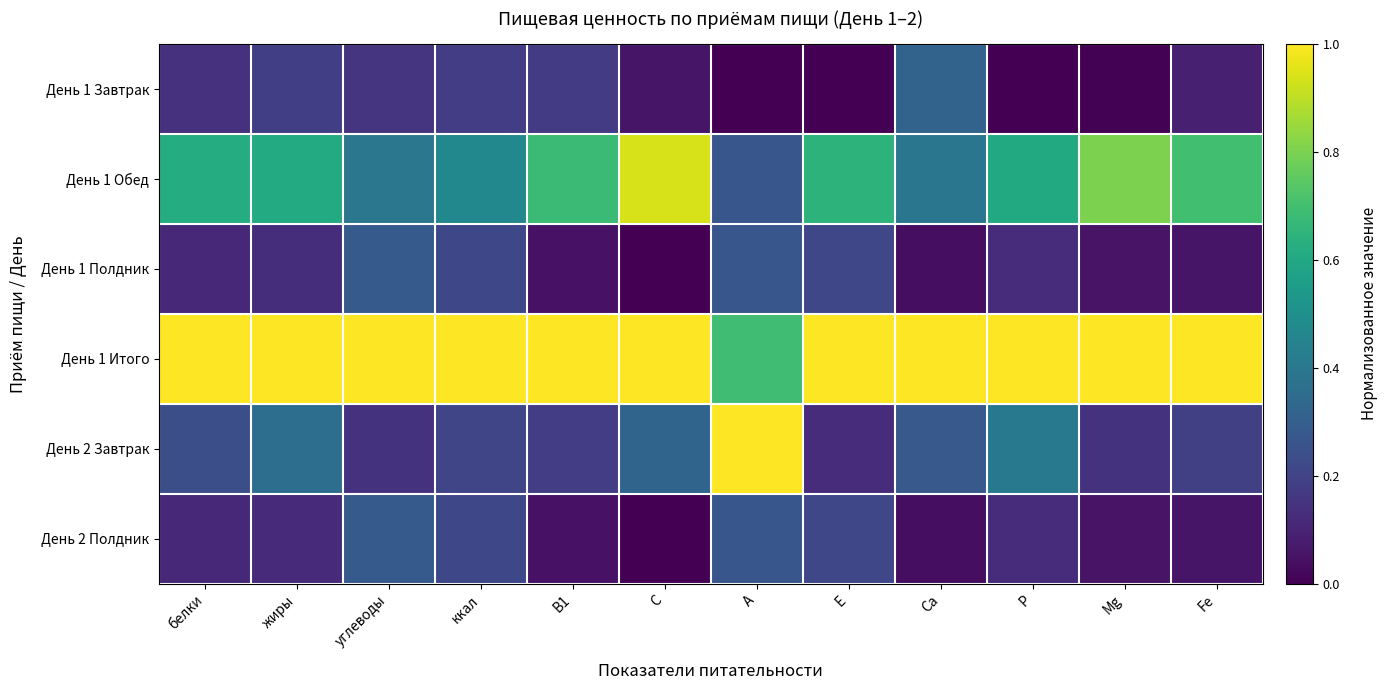

What is the total value across all series at белки?

2.2